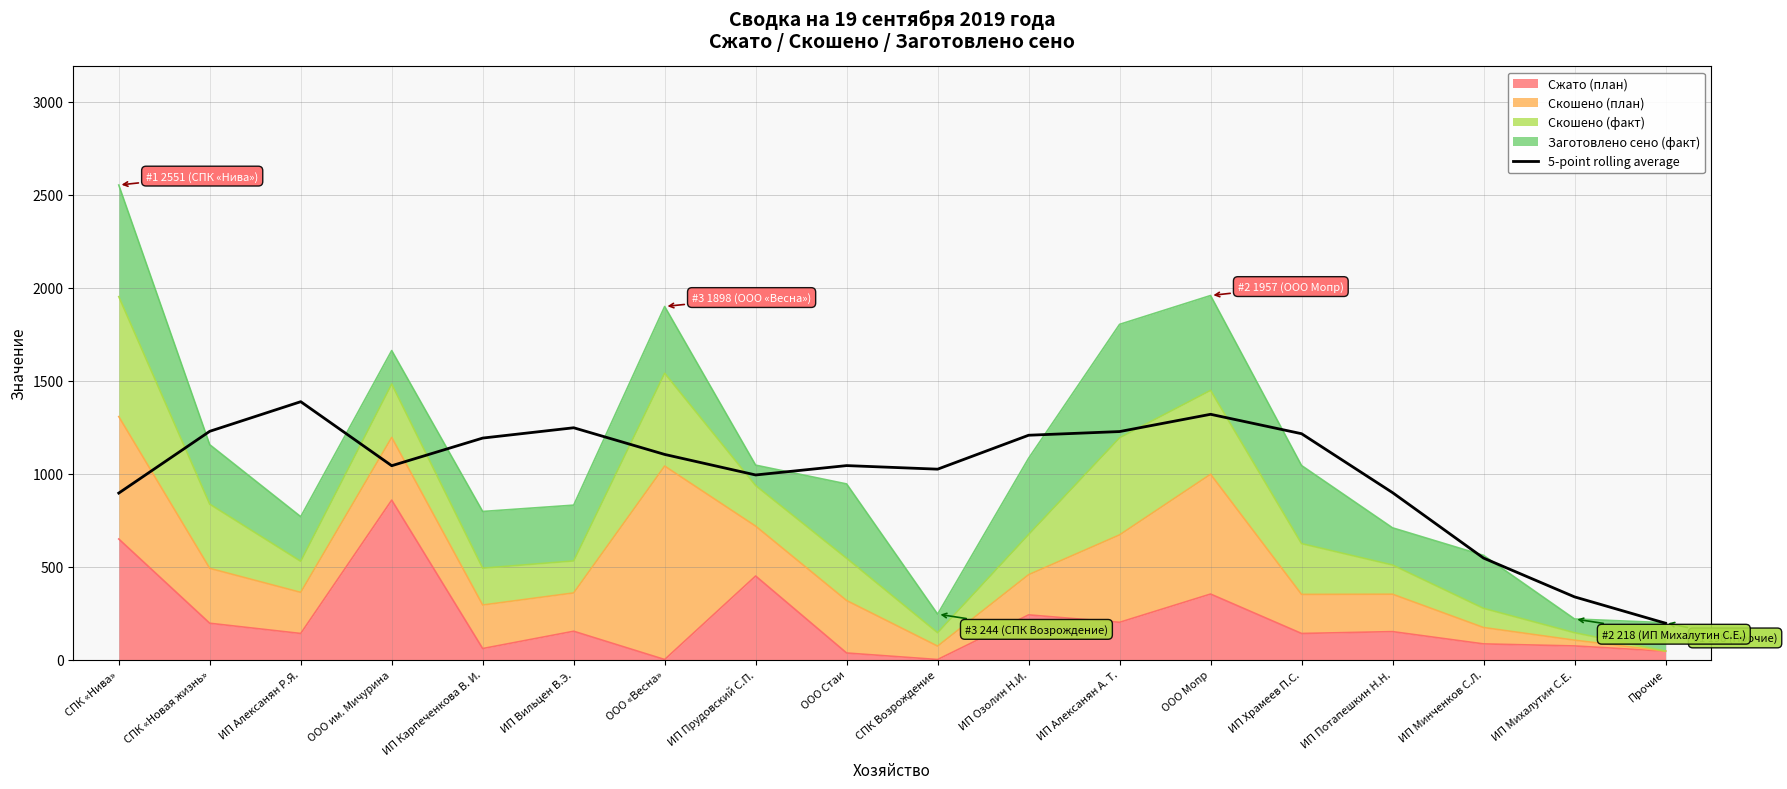

What is the average value?

1004.8